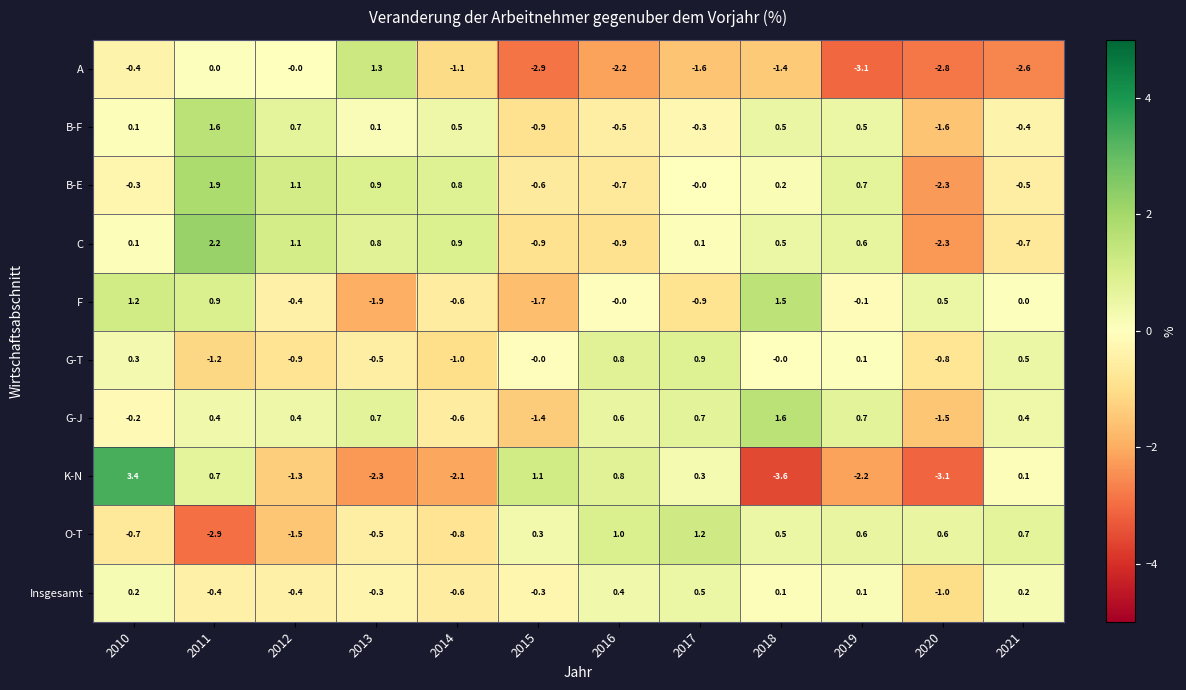

At which category is the sum across all series the highest?

2010